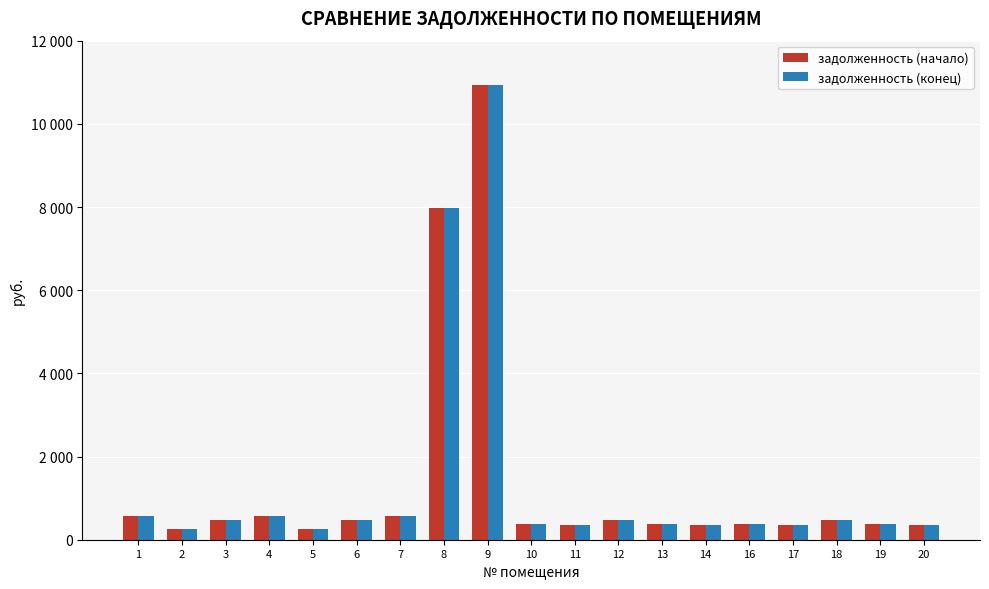

Are the bars horizontal?

No